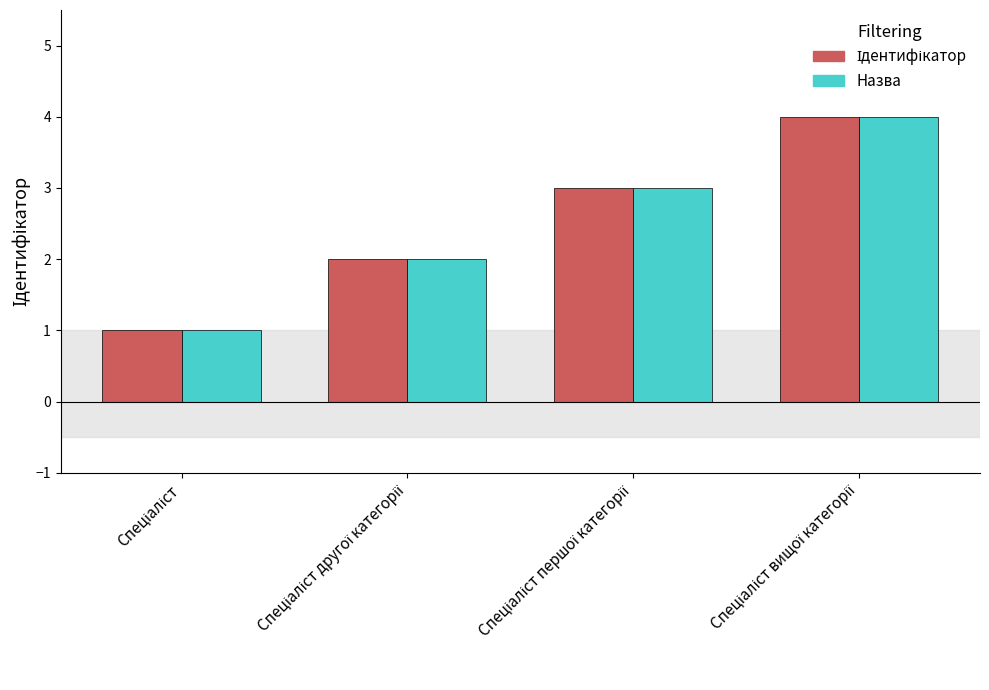

What is the highest value of the Назва series?

4